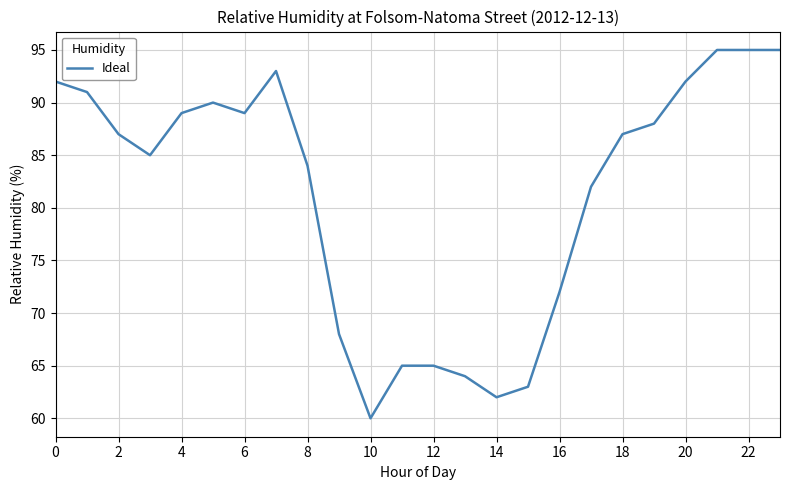

What is the difference between the maximum and minimum values?

35